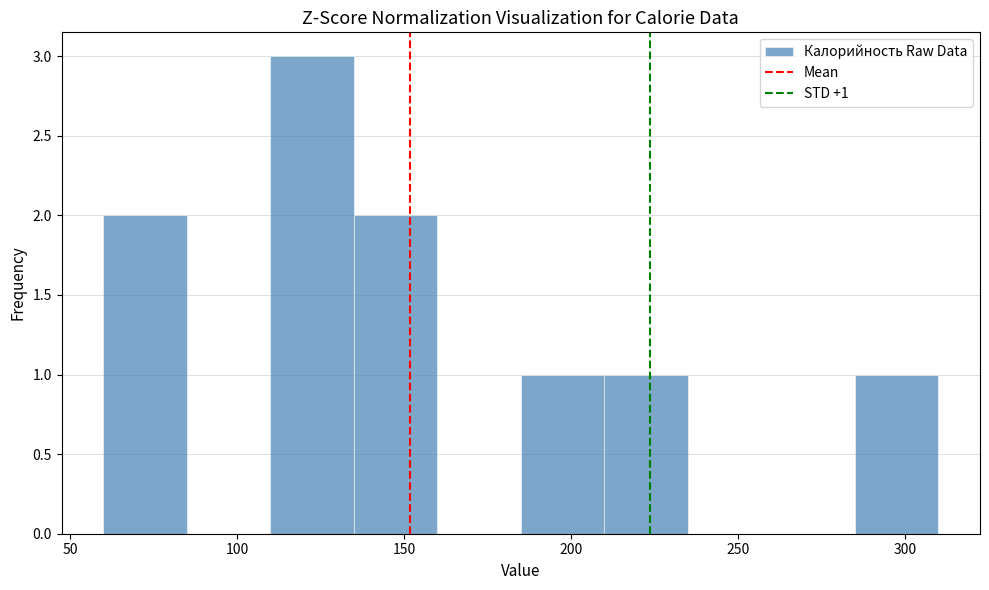

Which range on the x-axis has the tallest bar?

110 to 135